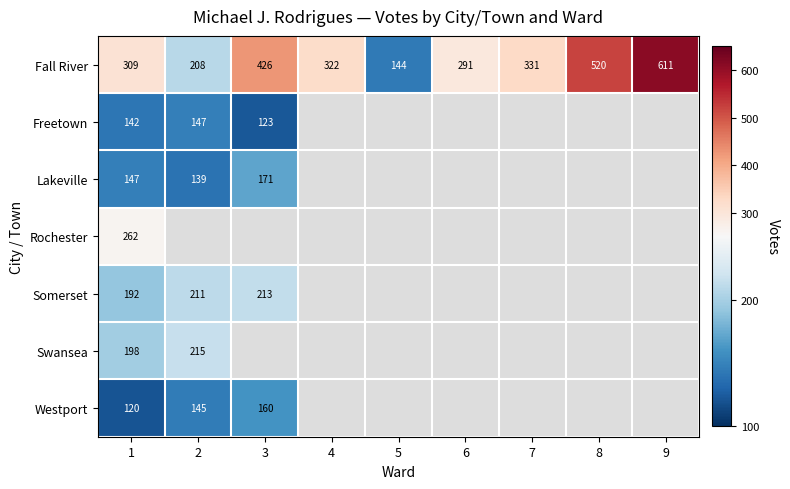

At which category does the chart reach its peak across all series?

9